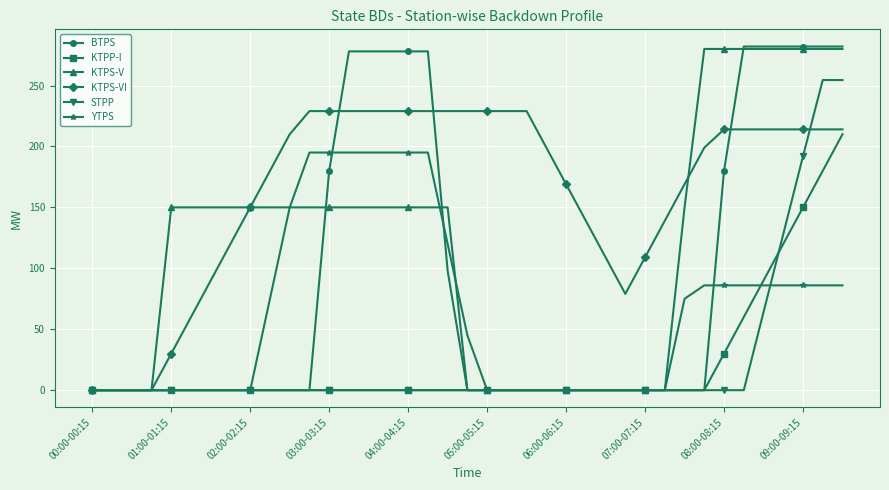

Which series has the largest total across all categories?

KTPS-VI